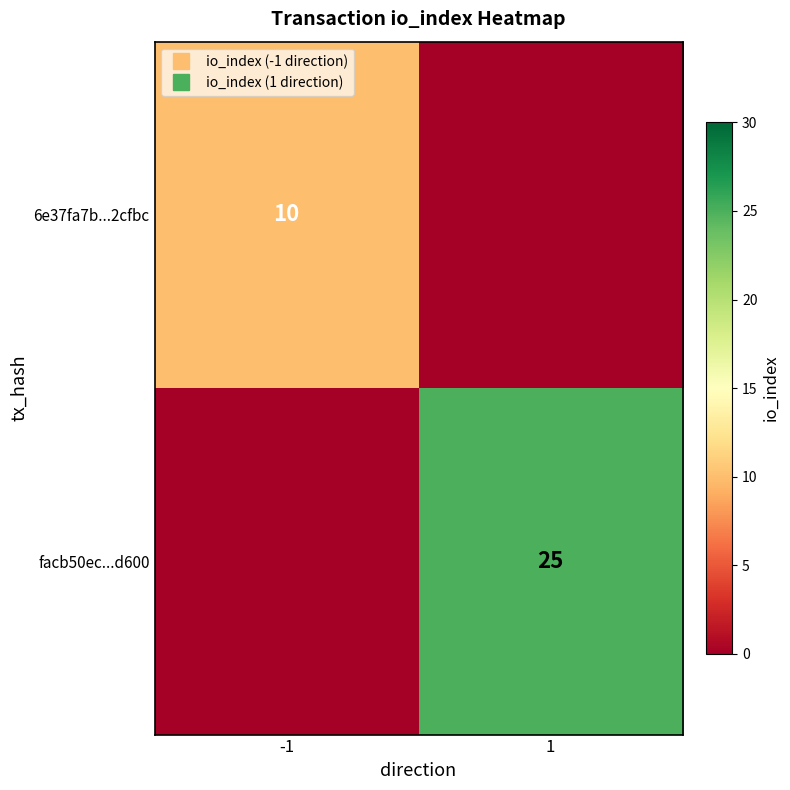

The value of 6e37fa7b...2cfbc at -1 is 16. True or false?

False